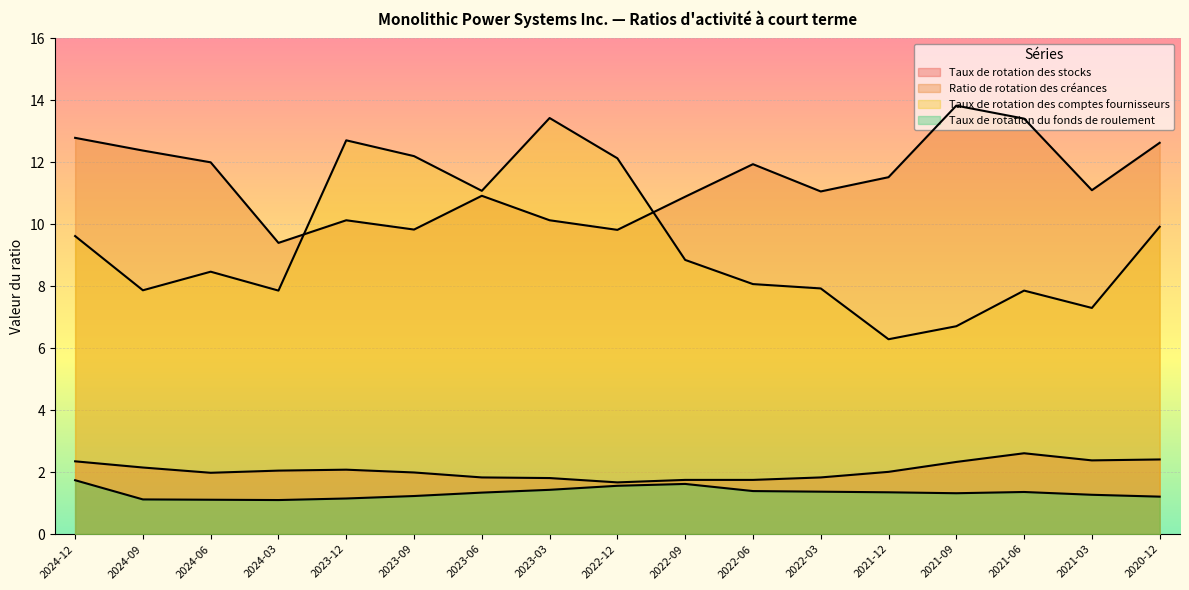

How many lines are shown in the chart?

4